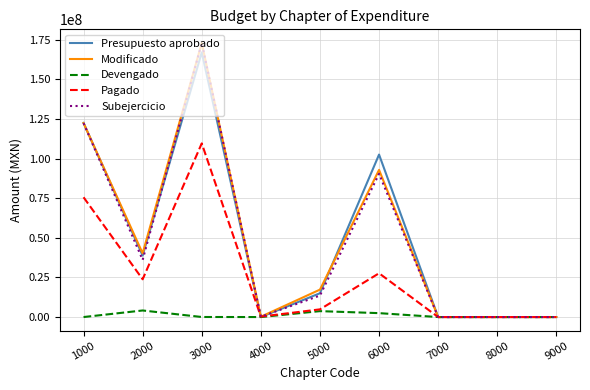

What is the highest value of the Pagado series?

109656459.0